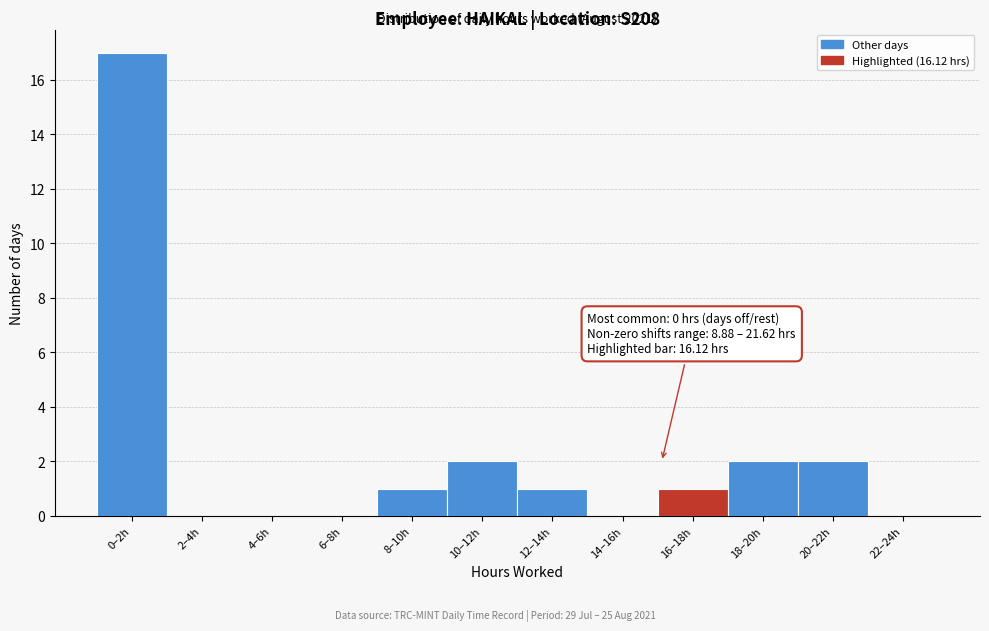

Reading left to right, extract all data points from this chart.

0–2h=17	2–4h=0	4–6h=0	6–8h=0	8–10h=1	10–12h=2	12–14h=1	14–16h=0	16–18h=1	18–20h=2	20–22h=2	22–24h=0